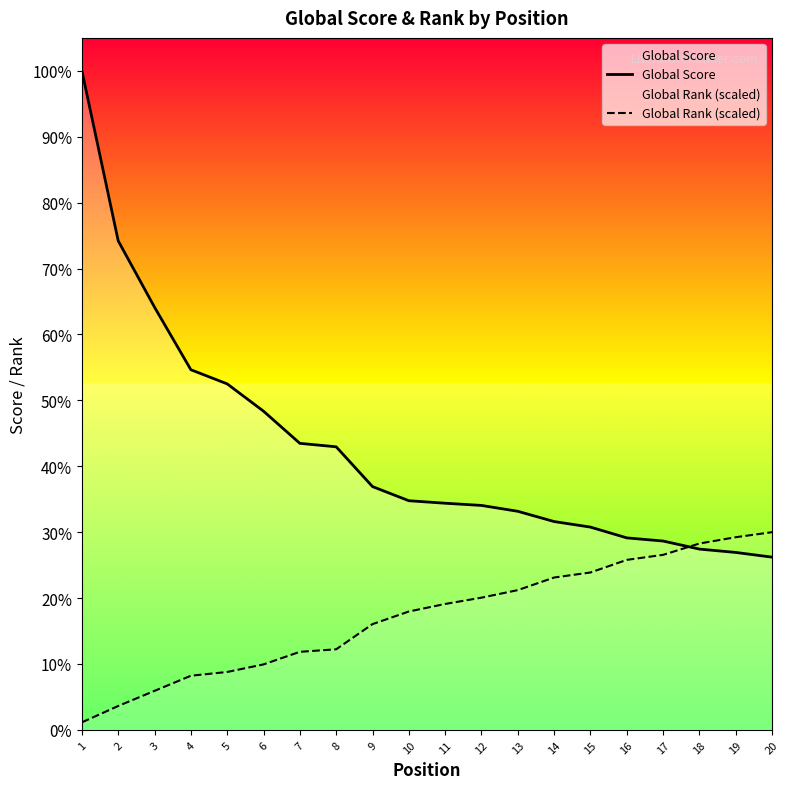

Does the chart display data point markers on the line(s)?

No